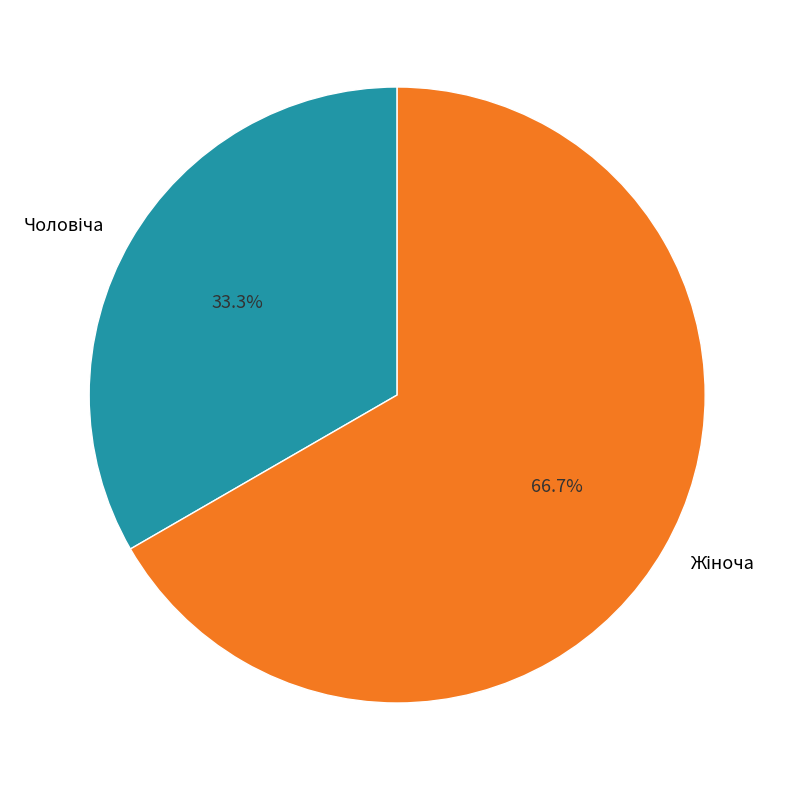

Does any single category account for the majority?

Yes